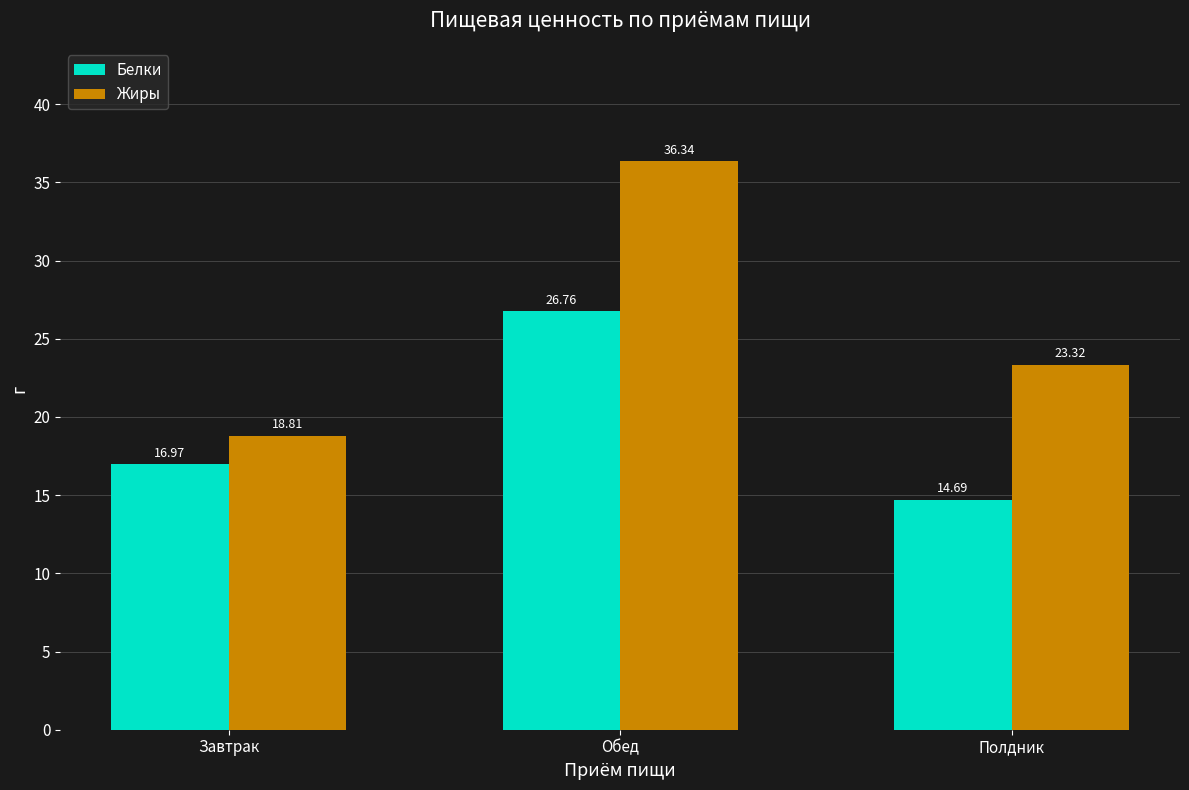

Does the chart contain stacked bars?

No